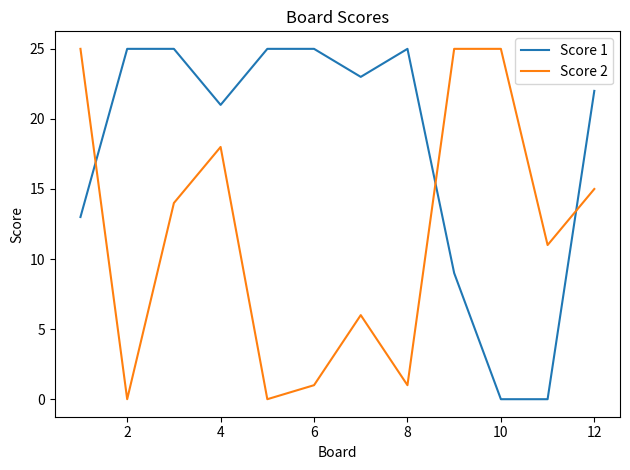

What is the maximum value shown in the chart?

25